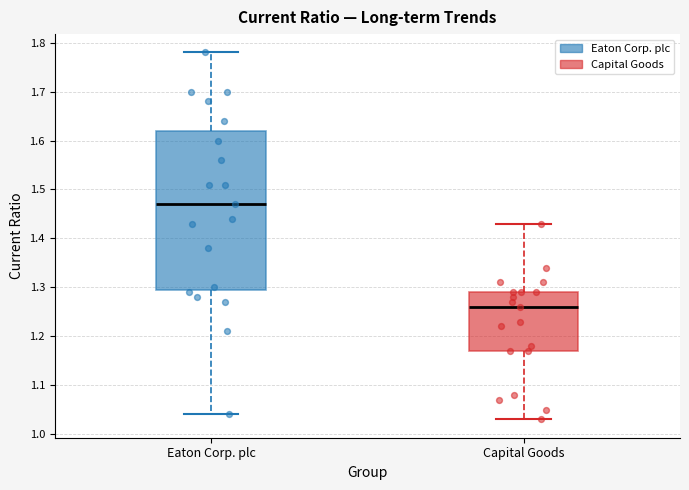

Reading left to right, read every box against the y-axis: the position of its median line, the range the box covers, and the ends of its whiskers. The values are not printed on the chart, so give them approximately, as read against the axis.

Eaton Corp. plc: median 1.47, box 1.30 to 1.62, whiskers 1.04 to 1.78
Capital Goods: median 1.26, box 1.17 to 1.29, whiskers 1.03 to 1.43